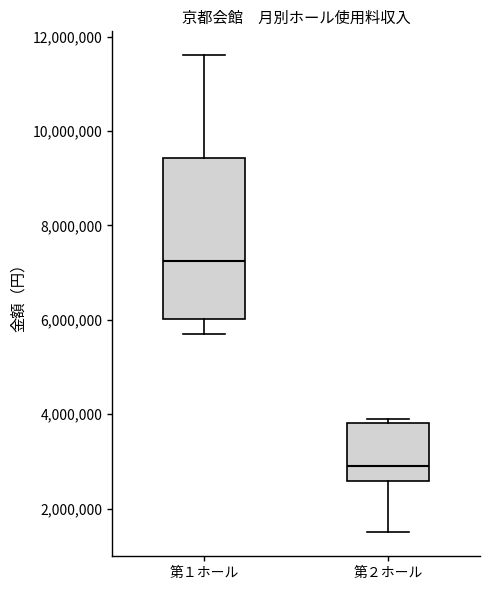

Reading left to right, transcribe this box plot: for each box, give where its median line is, the range the box spans, and where its two whiskers end, as read against the y-axis. The values are not printed on the chart, so give them approximately, as read against the axis.

第１ホール: median 7200000, box 6000000 to 9400000, whiskers 5800000 to 11600000
第２ホール: median 3000000, box 2600000 to 3800000, whiskers 1400000 to 3800000 (just above the box's upper edge)